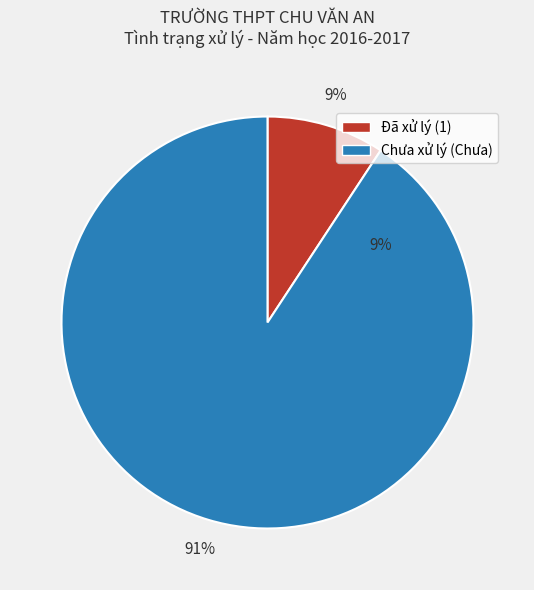

Rank the categories by value from lowest to highest.

1, Chưa